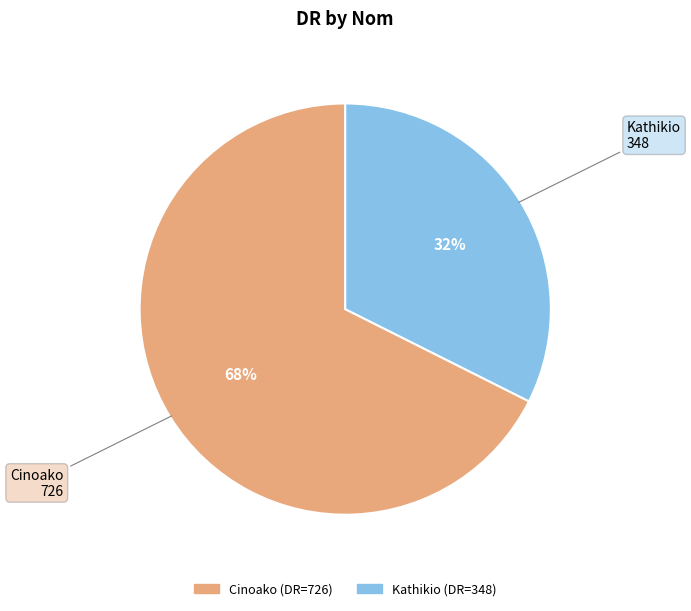

To the nearest percent, what is the combined percentage of Cinoako and Kathikio?

100%